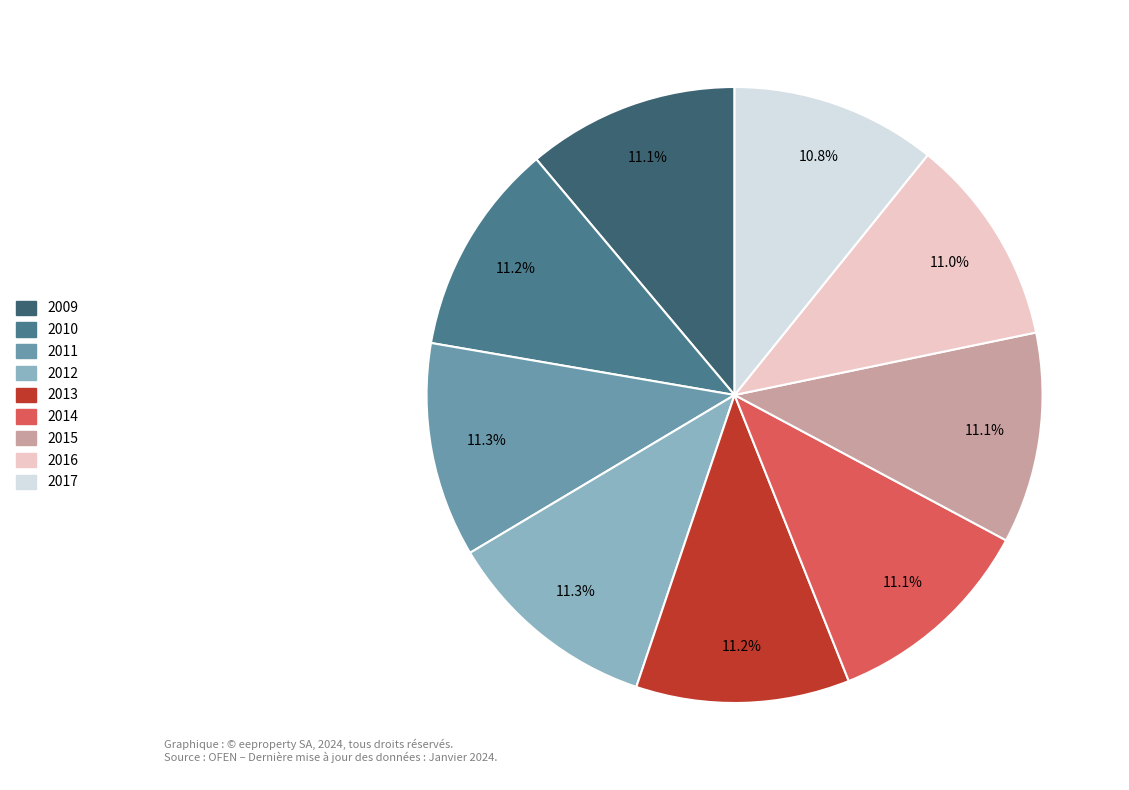

Does 2014 represent more than half of the total?

No